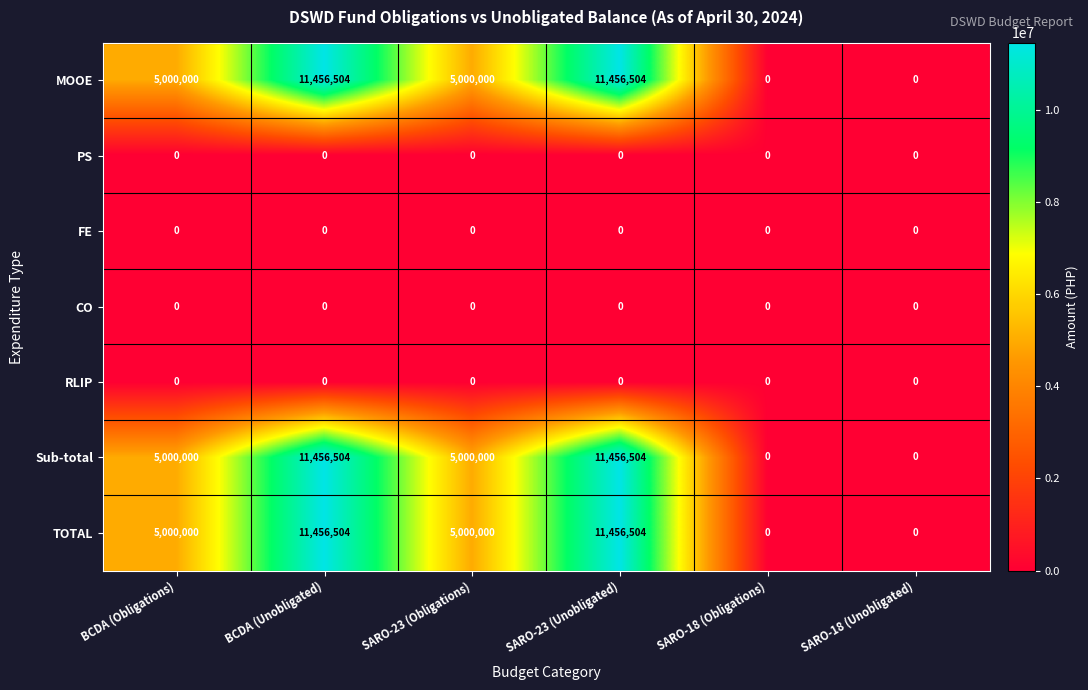

What is the greatest value displayed?

11456504